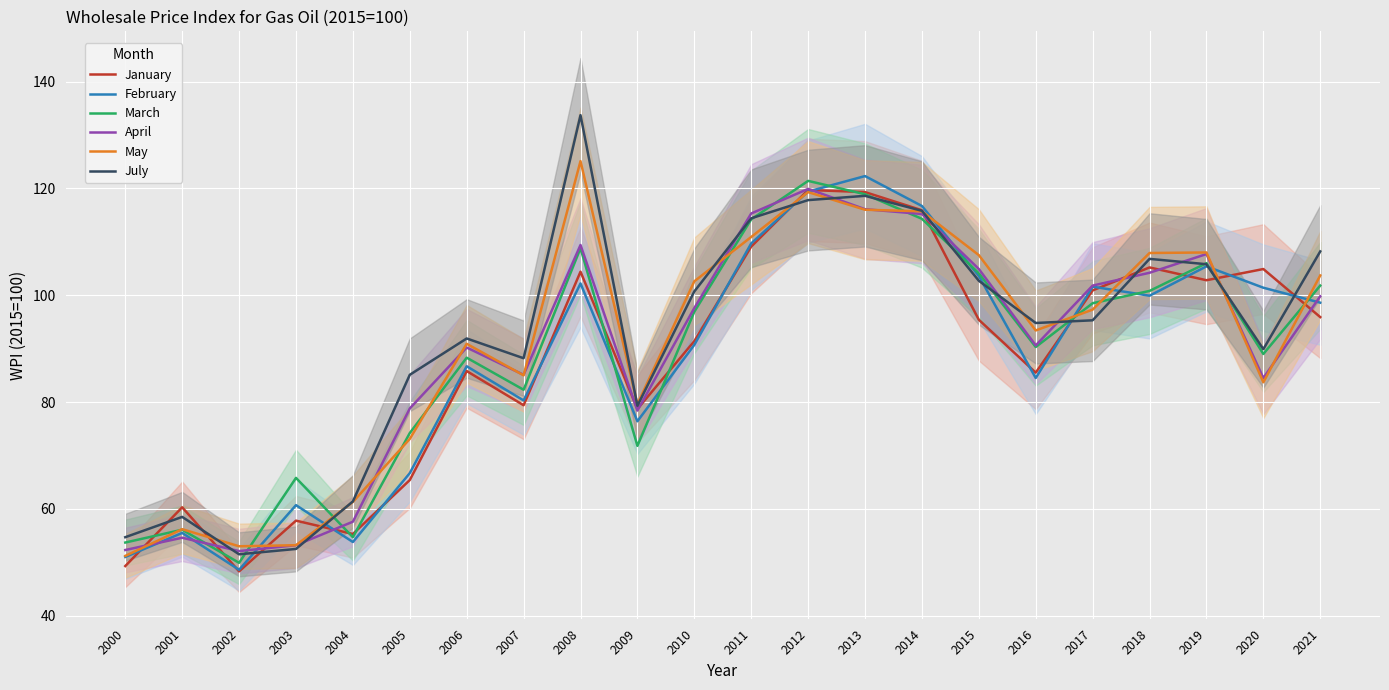

At which label is April closest to 86?

2007